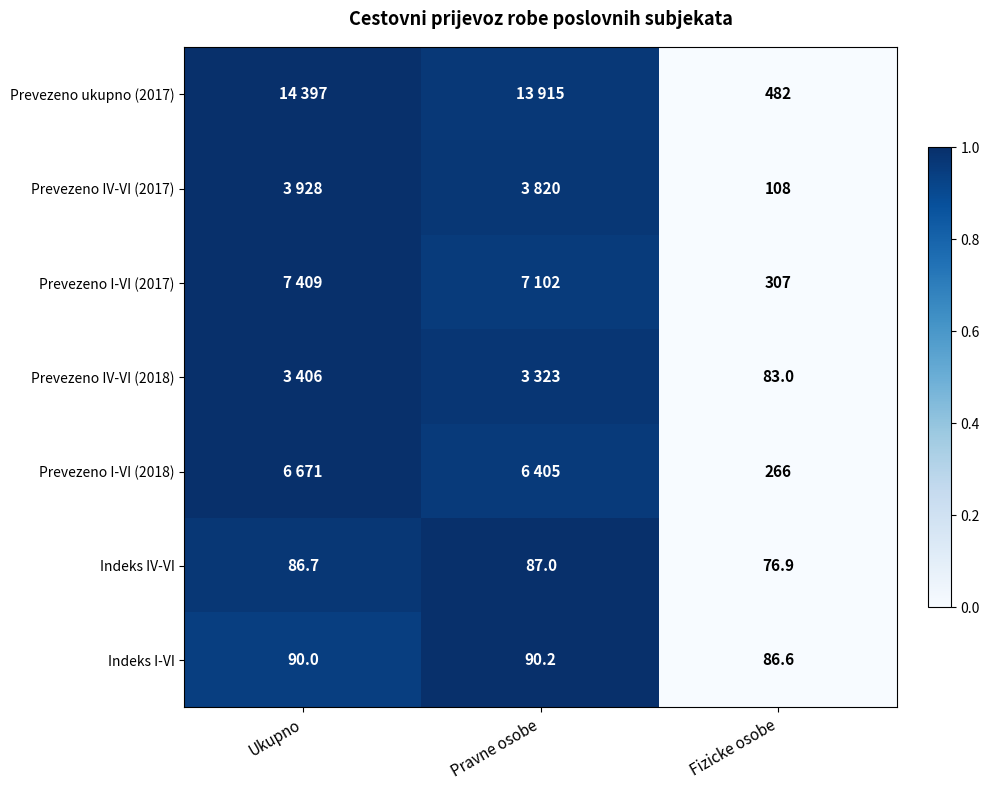

Is the value of Indeks I-VI at Fizicke osobe greater than the value of Prevezeno I-VI (2017) at Fizicke osobe?

No